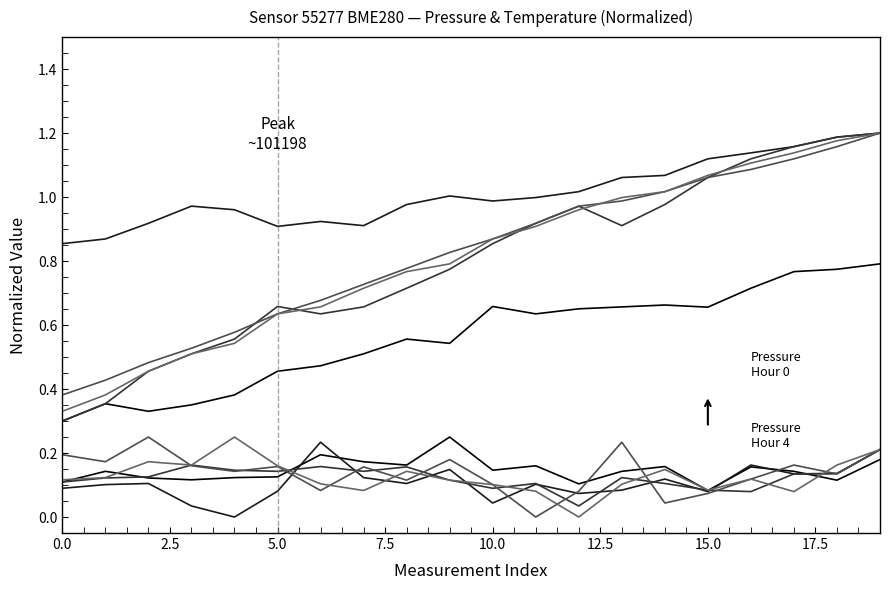

What is the label of the 2nd point from the left?

2.5